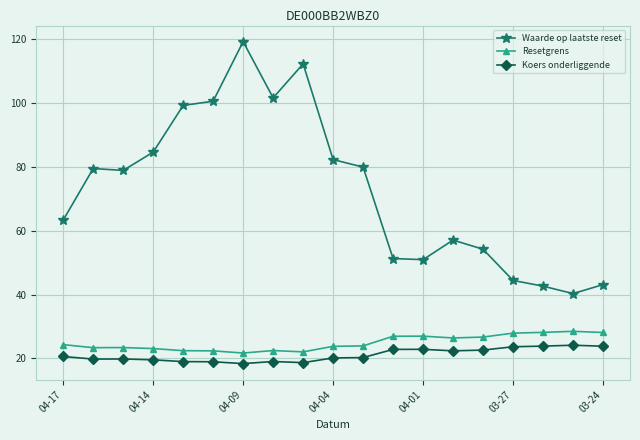

What is the value of the Waarde op laatste reset point at the 18th from the left?

40.3